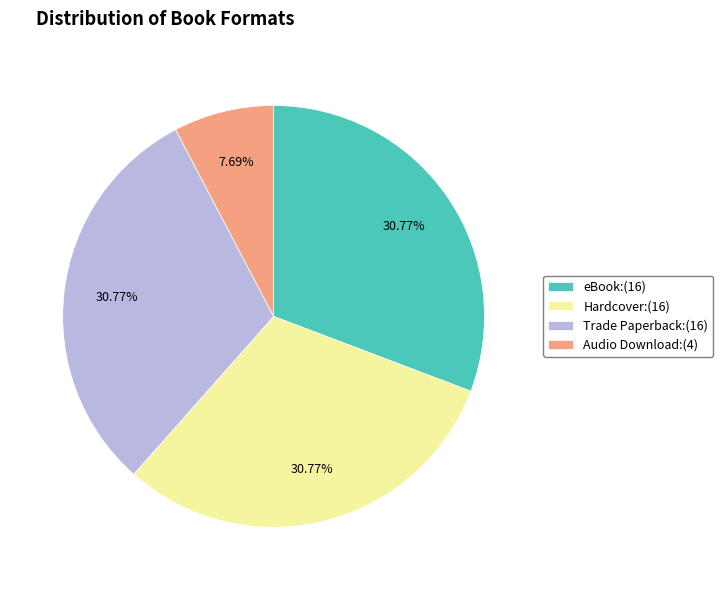

To the nearest percent, what is the average slice percentage?

25%